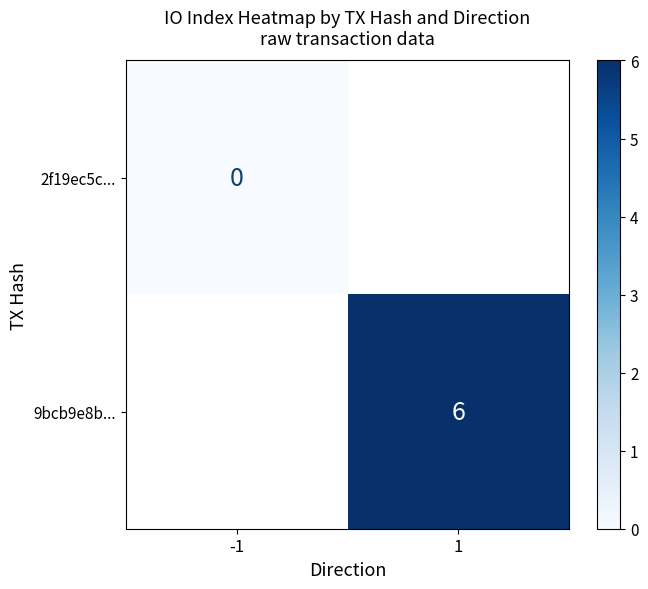

The 9bcb9e8b... series shows 6 at 1. True or false?

True